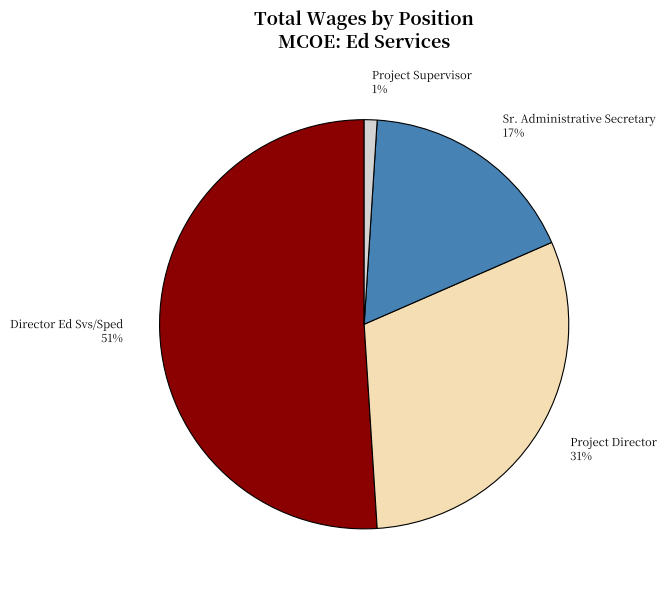

Is the sum of Director Ed Svs/Sped 51% and Sr. Administrative Secretary 17% greater than half?

Yes